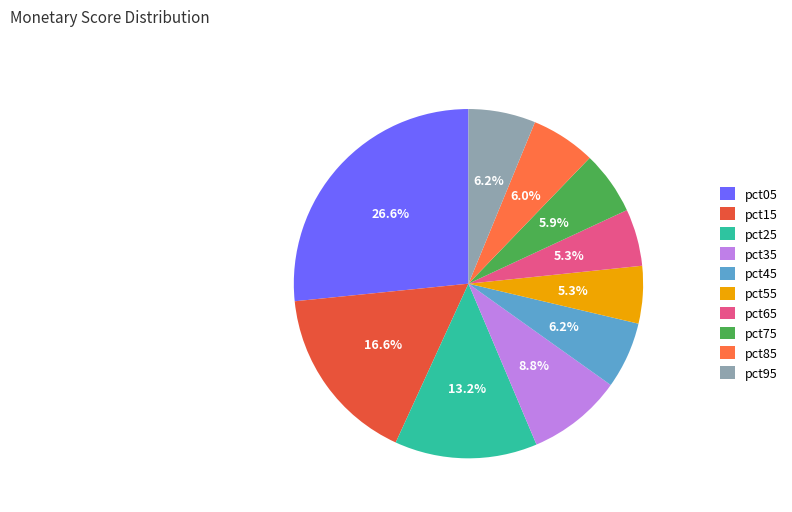

Which category has the smallest portion of the pie?

pct65